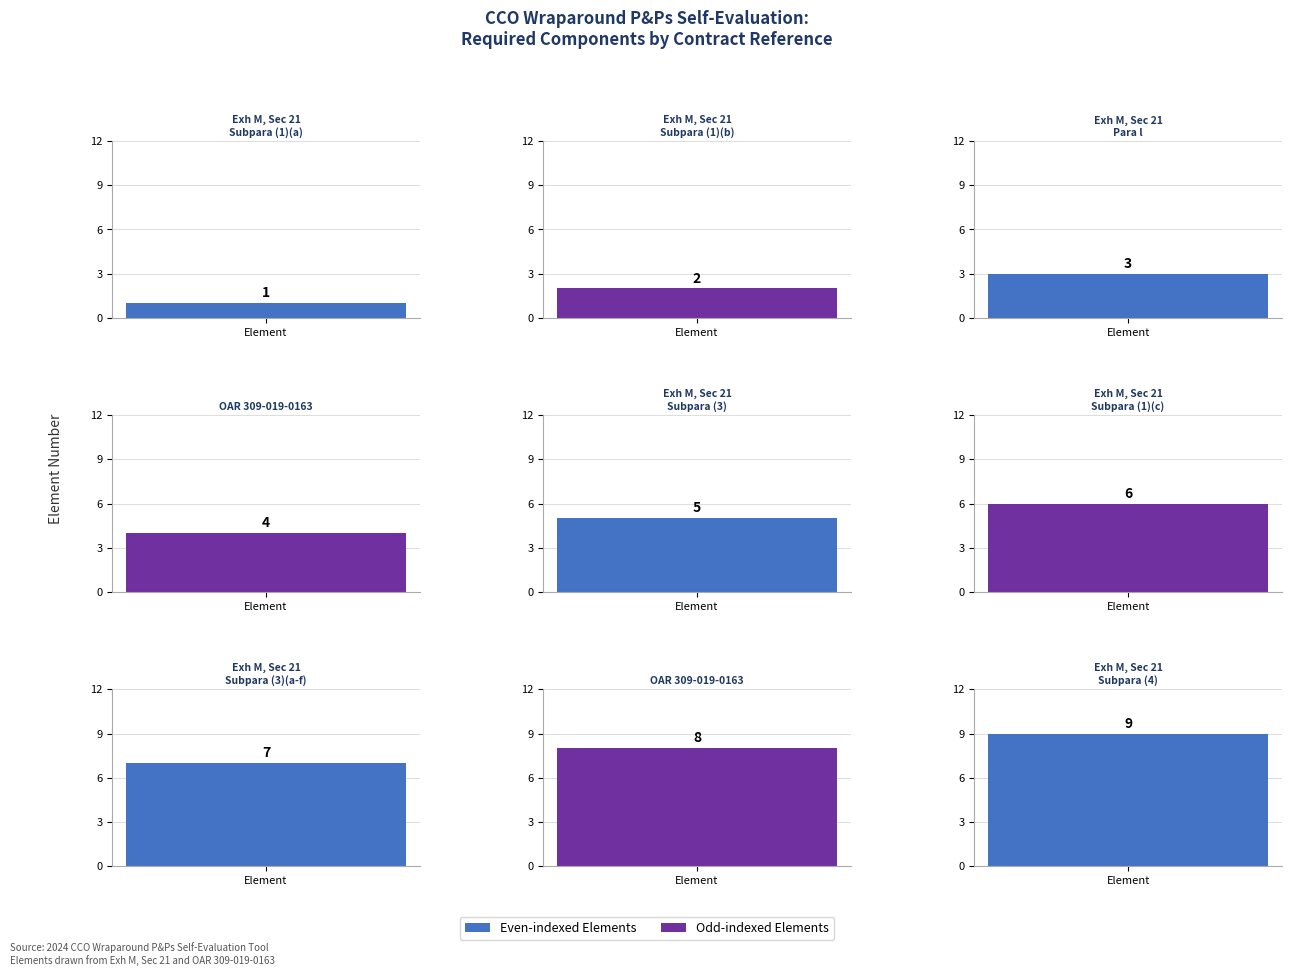

What is the difference between the second highest and second lowest values?

6